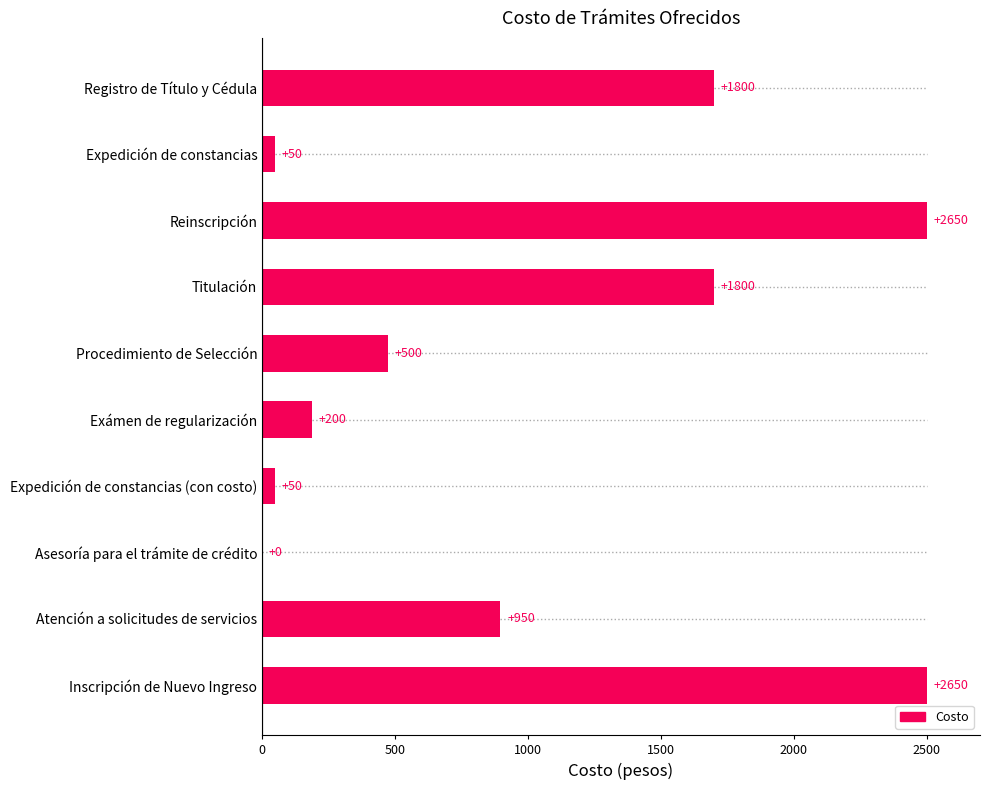

How many data points are above 0?

9